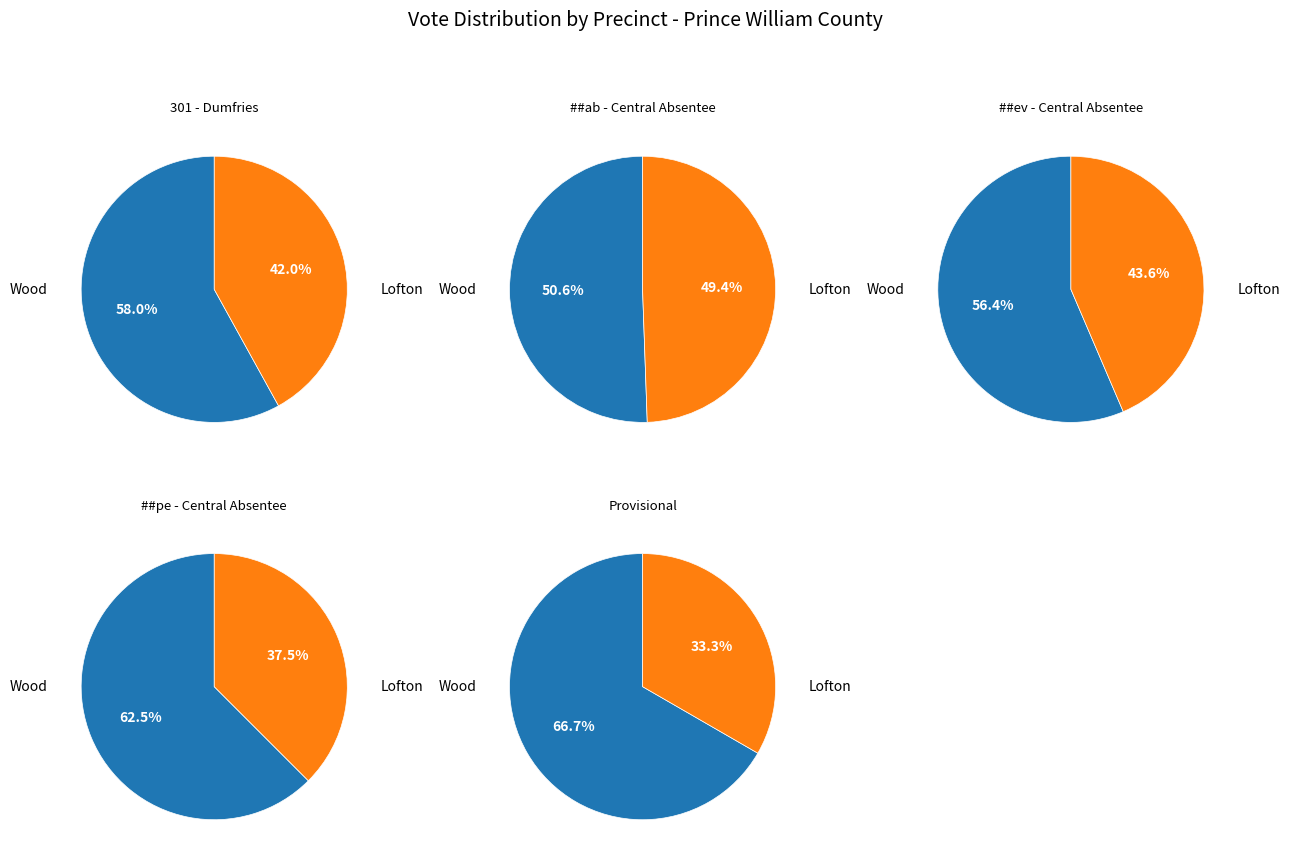

Which series has the largest range (max minus min)?

Derrick Rashaad Wood